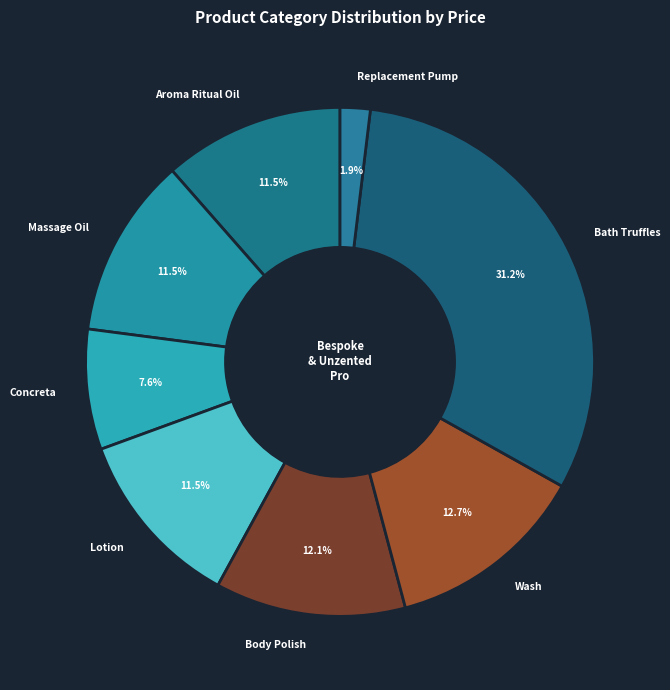

What is the total percentage of Body Polish and Massage Oil?

23.6%